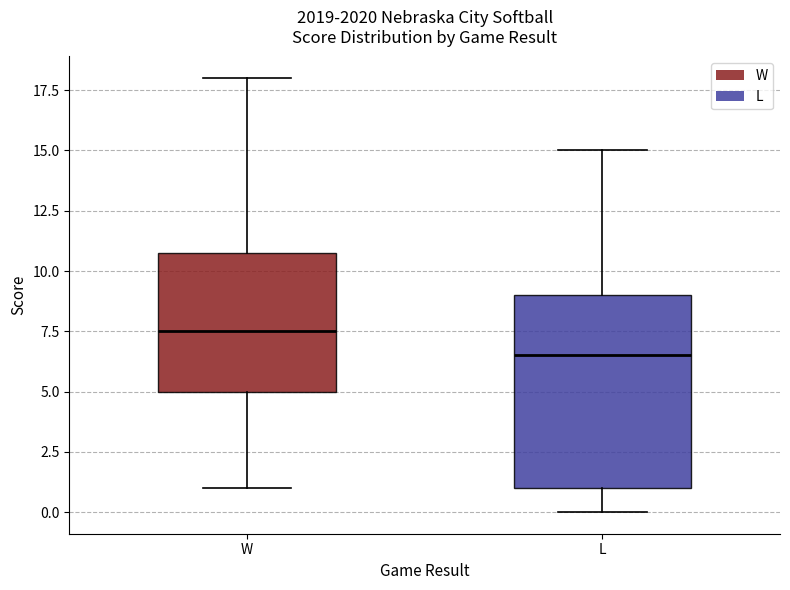

Reading left to right, read every box against the y-axis: the position of its median line, the range the box covers, and the ends of its whiskers. The values are not printed on the chart, so give them approximately, as read against the axis.

W: median 7.5, box 5.0 to 11.0, whiskers 1.0 to 18.0
L: median 6.5, box 1.0 to 9.0, whiskers 0.0 to 15.0